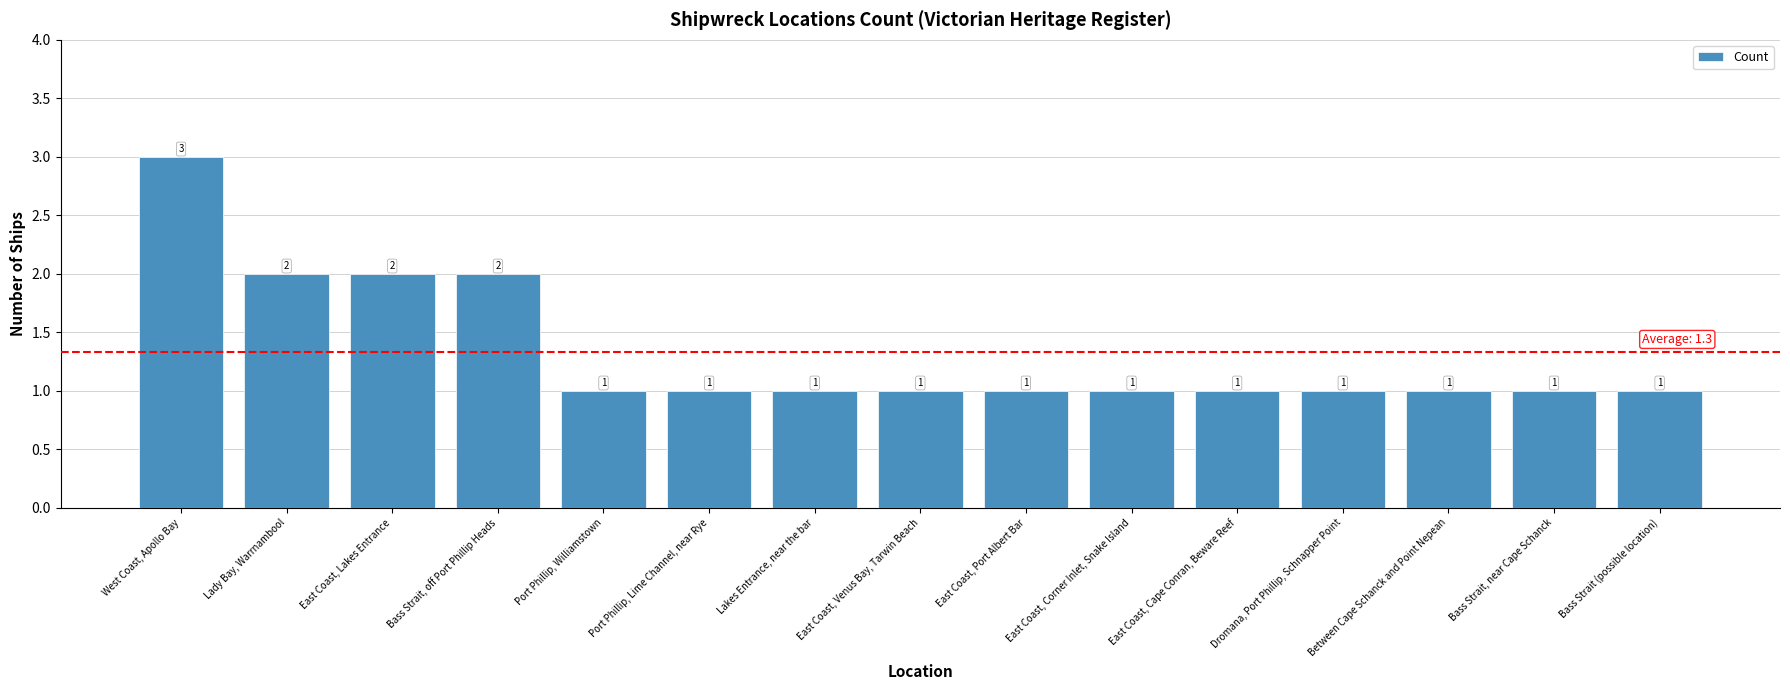

What is the label of the 4th bar from the left?

Bass Strait, off Port Phillip Heads